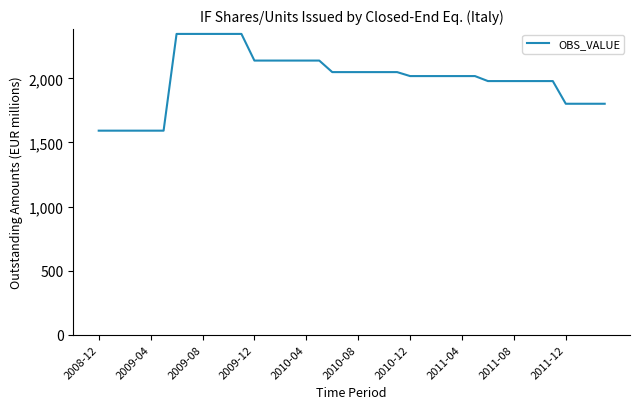

What is the difference between the maximum and minimum values?

755